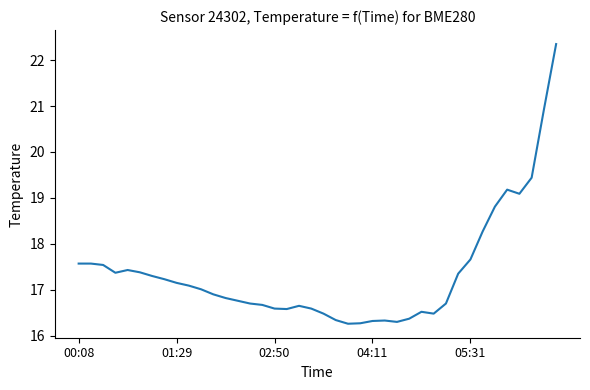

What is the greatest value displayed?

22.4